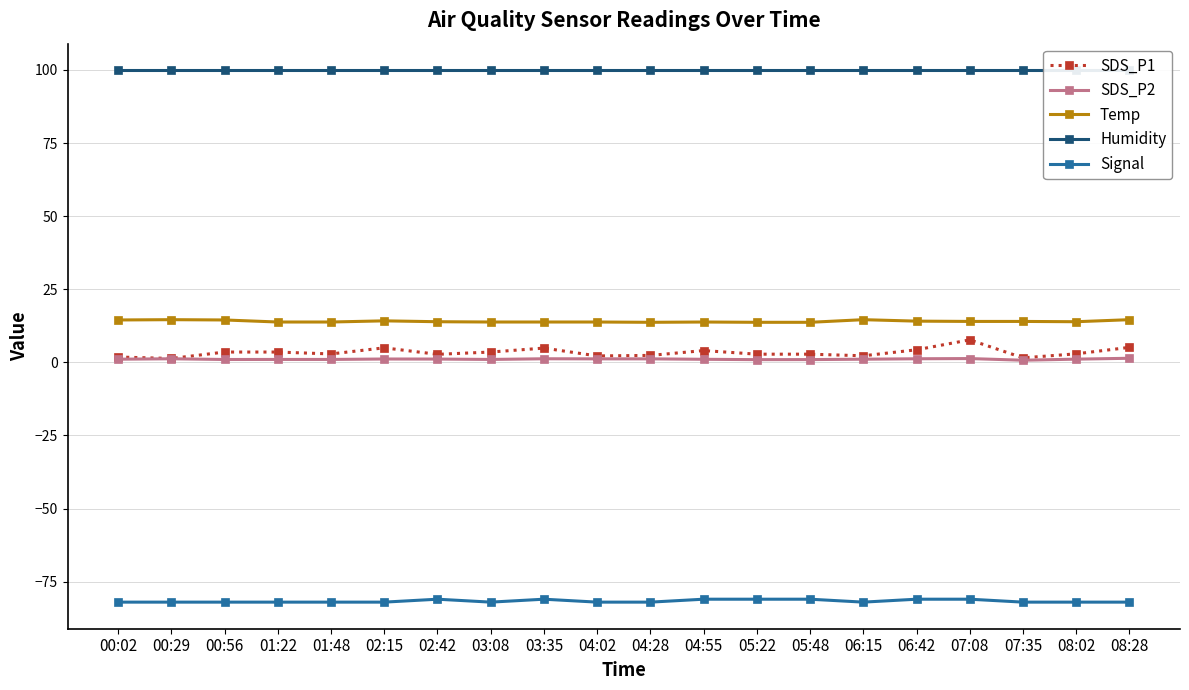

Rank the categories by SDS_P2 value from highest to lowest.

08:28, 07:08, 00:29, 03:35, 06:42, 04:02, 04:28, 02:15, 02:42, 08:02, 00:02, 06:15, 04:55, 01:22, 01:48, 03:08, 00:56, 05:48, 05:22, 07:35